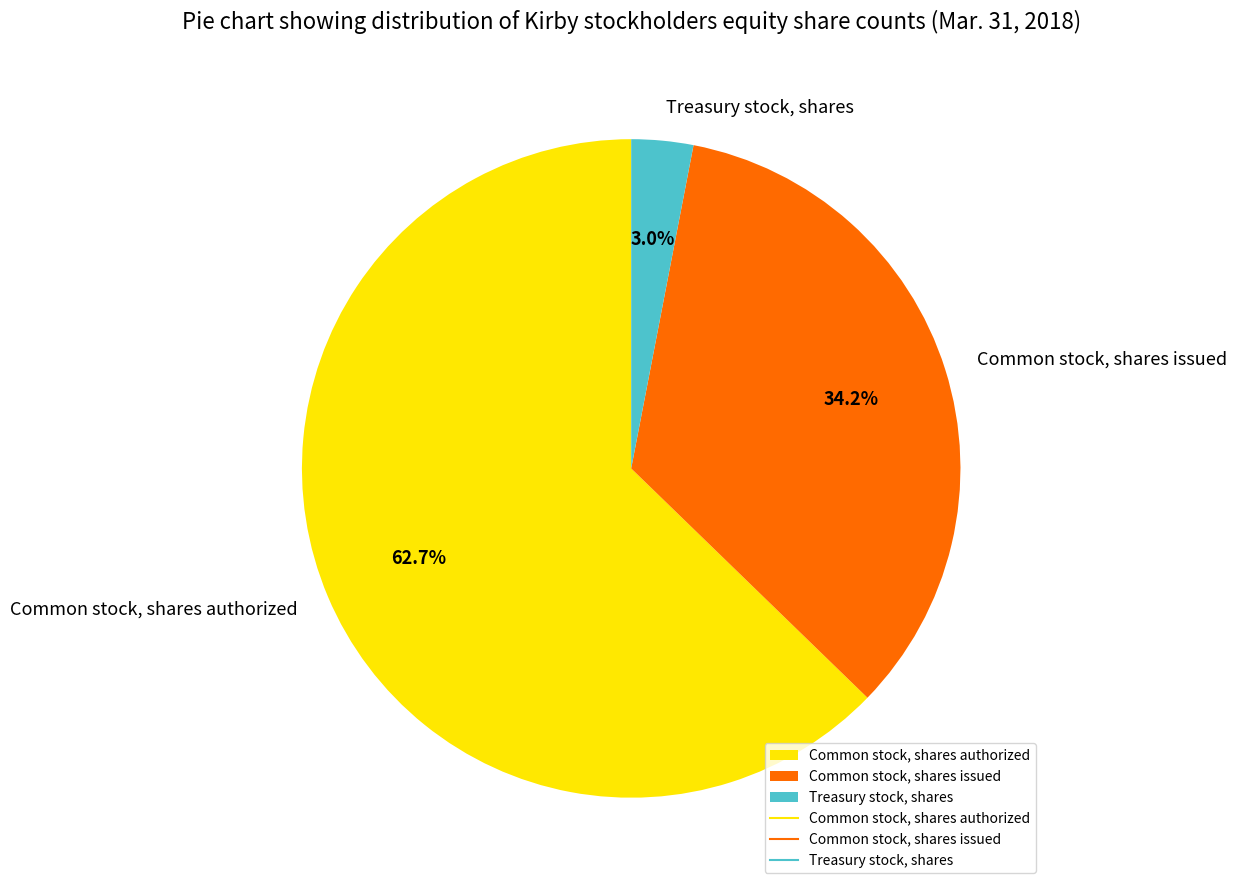

How many segments does this pie chart have?

3